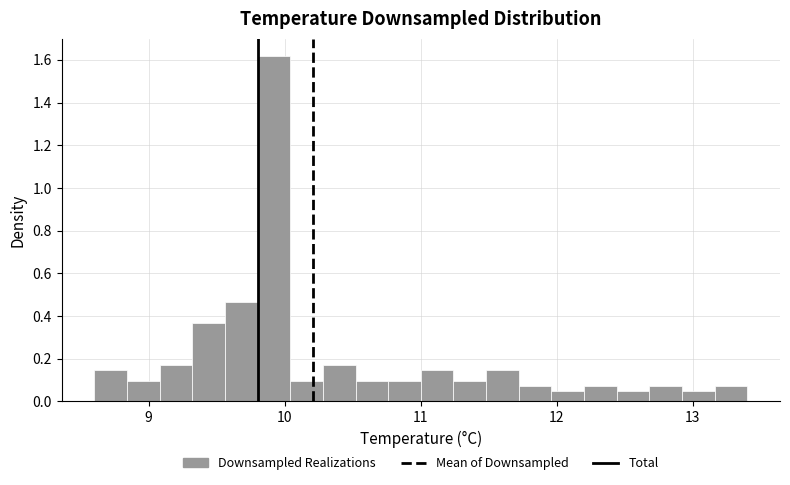

Read against the x-axis, roughly where is the centre of the tallest bar?

9.9